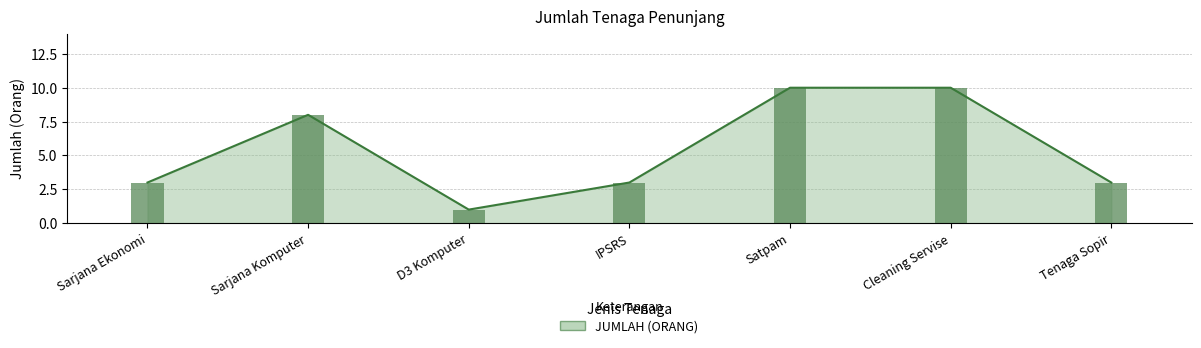

What position from the left is Cleaning Servise?

6